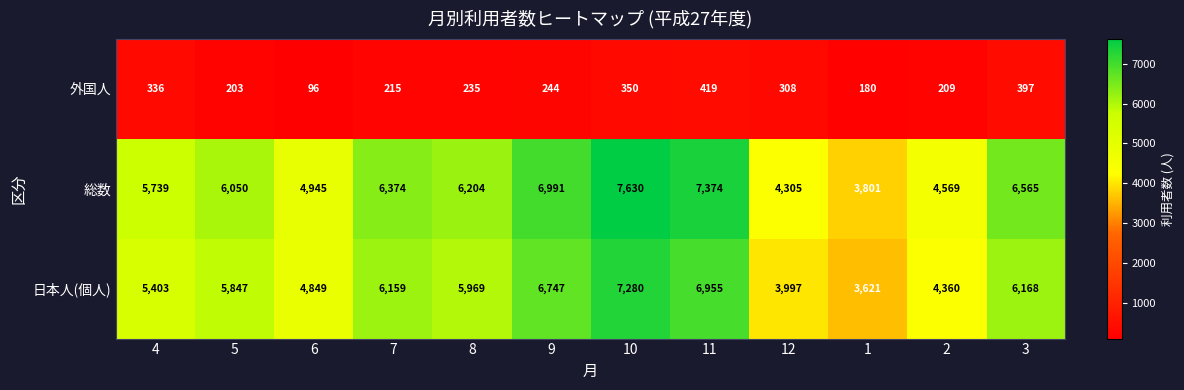

At which category is the sum across all series the highest?

10